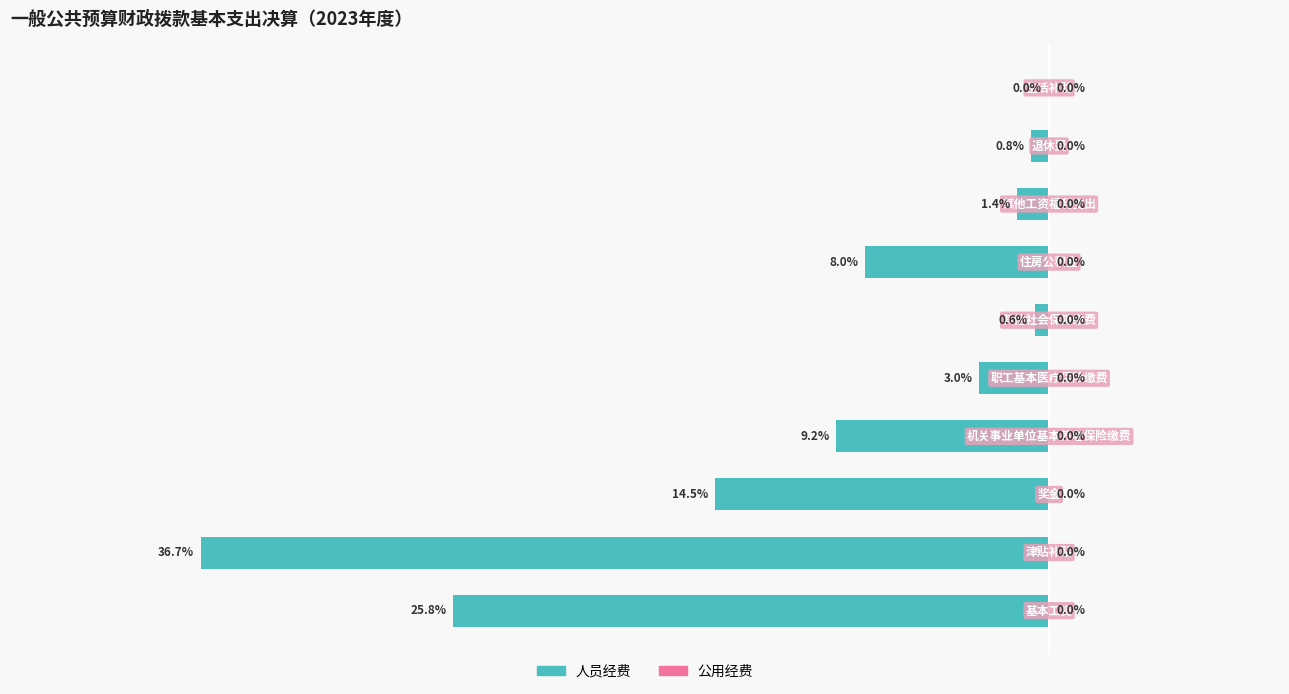

Count the number of categories in the chart.

10